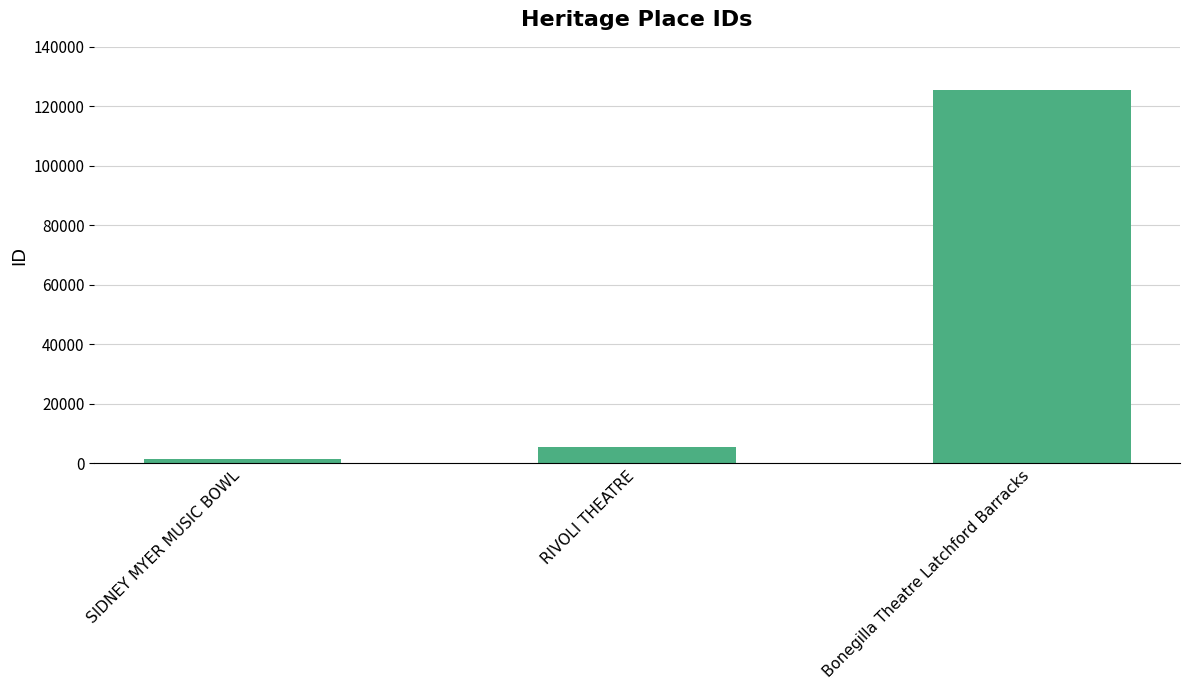

The value at Bonegilla Theatre Latchford Barracks is 201397. True or false?

False